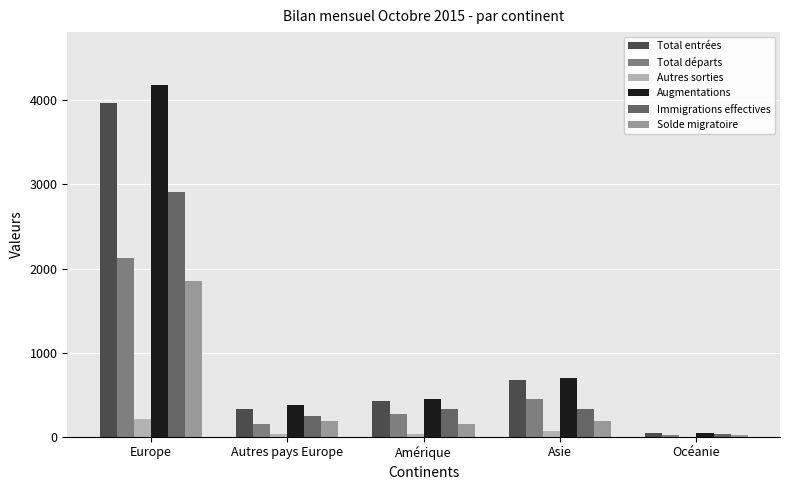

At which label is Solde migratoire closest to 932?

Autres pays Europe